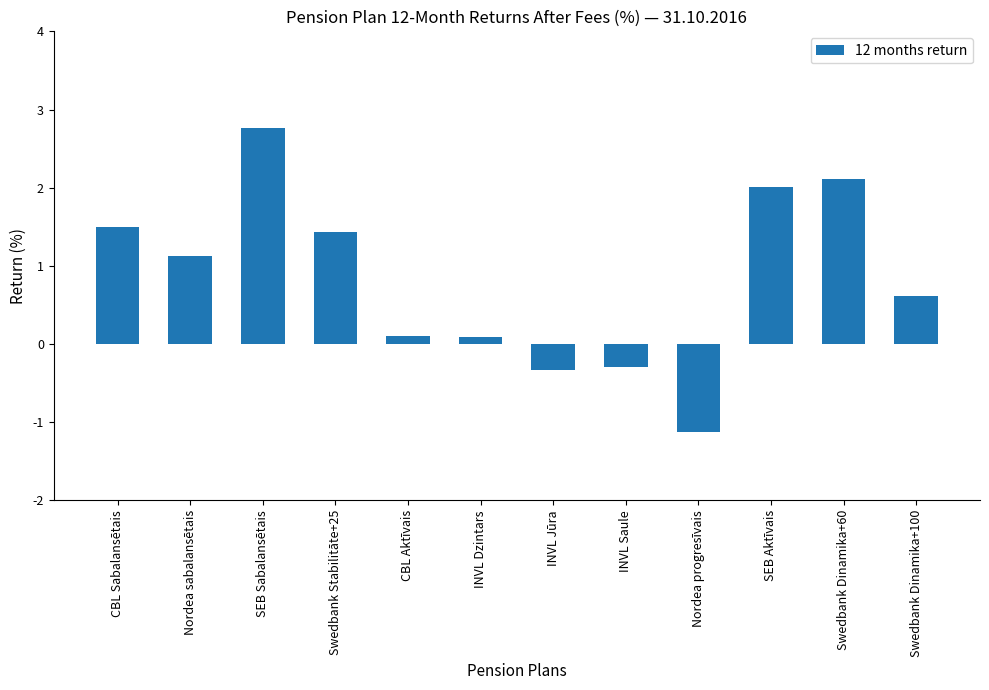

Reading left to right, transcribe all the data shown in this chart.

CBL Sabalansētais=1.5	Nordea sabalansētais=1.1	SEB Sabalansētais=2.8	Swedbank Stabilitāte+25=1.4	CBL Aktīvais=0.1	INVL Dzintars=0.1	INVL Jūra=-0.3	INVL Saule=-0.3	Nordea progresīvais=-1.1	SEB Aktīvais=2.0	Swedbank Dinamika+60=2.1	Swedbank Dinamika+100=0.6